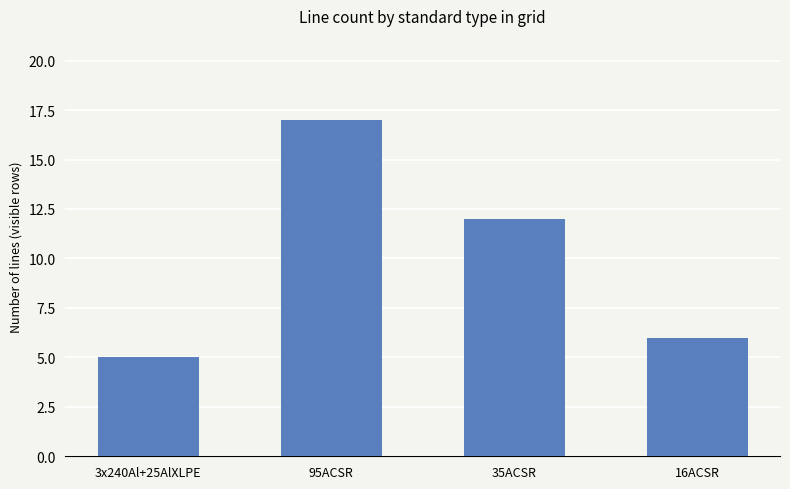

What position from the left is 3x240Al+25AlXLPE?

1